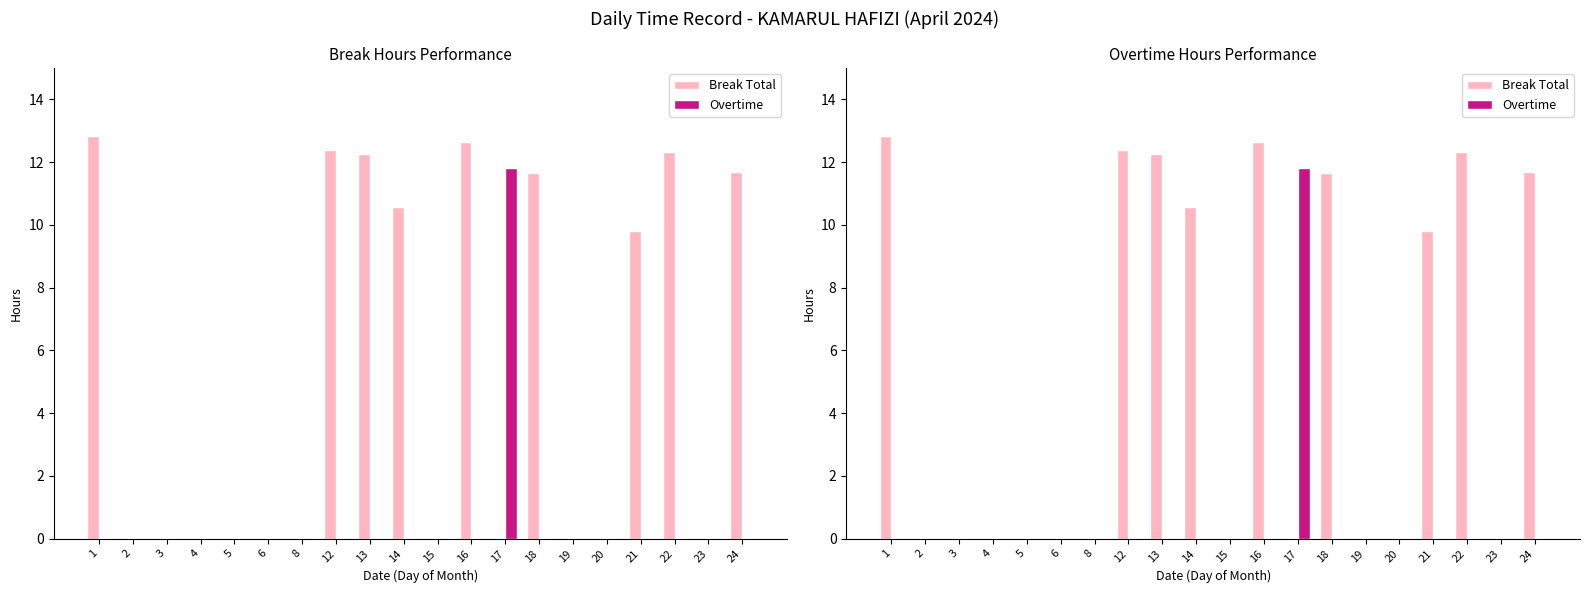

Which series changed the most between 20 and 23?

Break Total